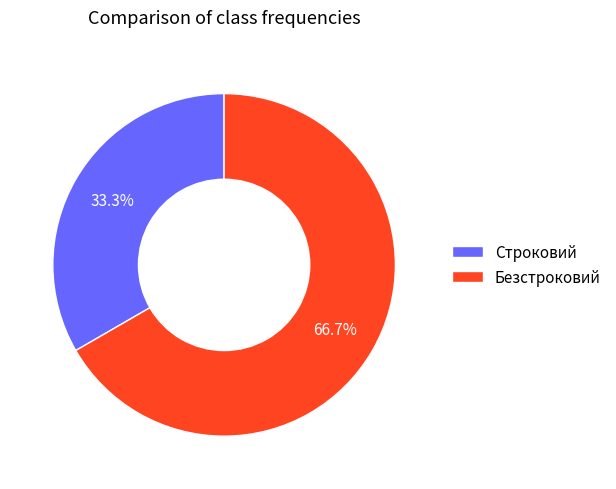

Between Строковий and Безстроковий, which is larger?

Безстроковий